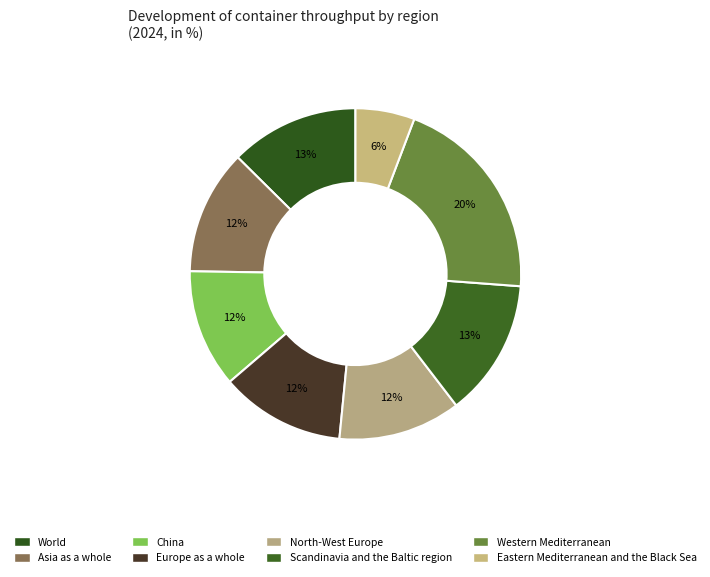

Rank the categories by value from highest to lowest.

Western Mediterranean, Scandinavia and the Baltic region, World, Asia as a whole, Europe as a whole, North-West Europe, China, Eastern Mediterranean and the Black Sea